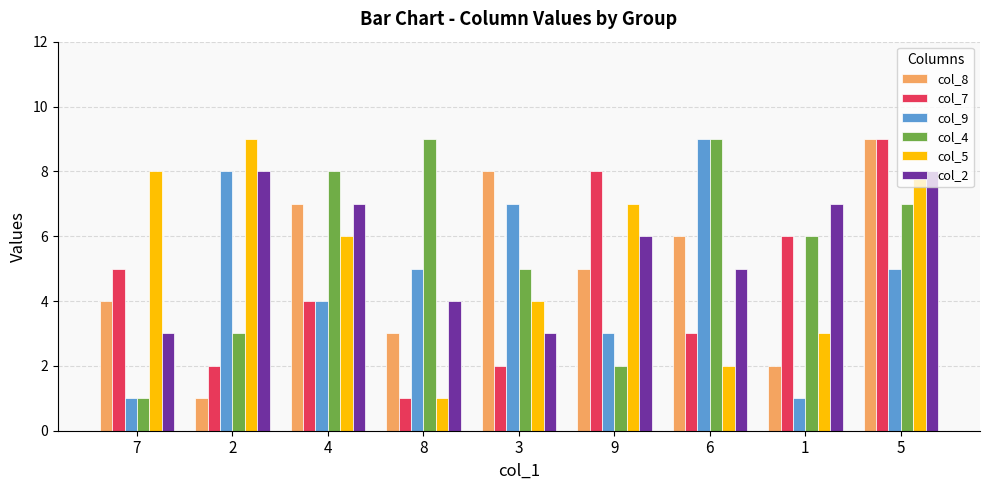

What are all the series names shown in the legend?

col_8, col_7, col_9, col_4, col_5, col_2